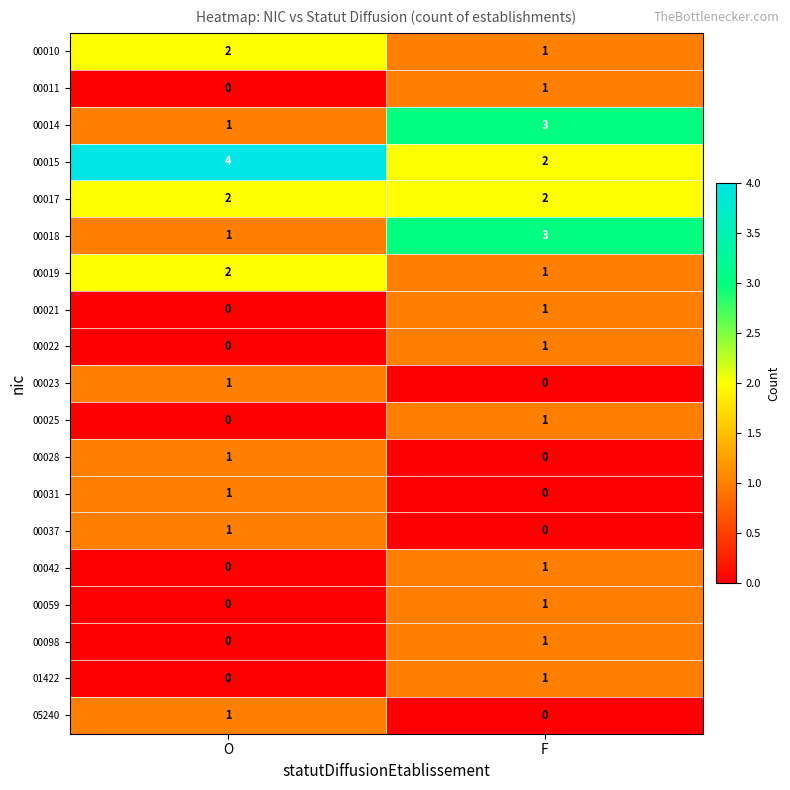

What is the difference between the highest and lowest values at F?

3